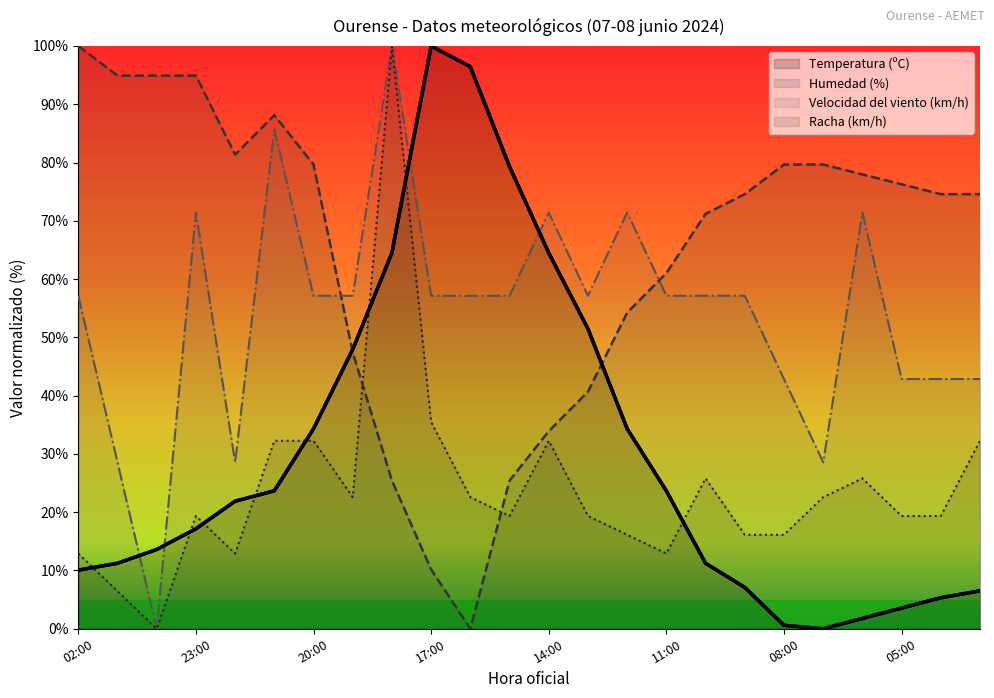

What is the maximum value for Racha (km/h)?

100.0